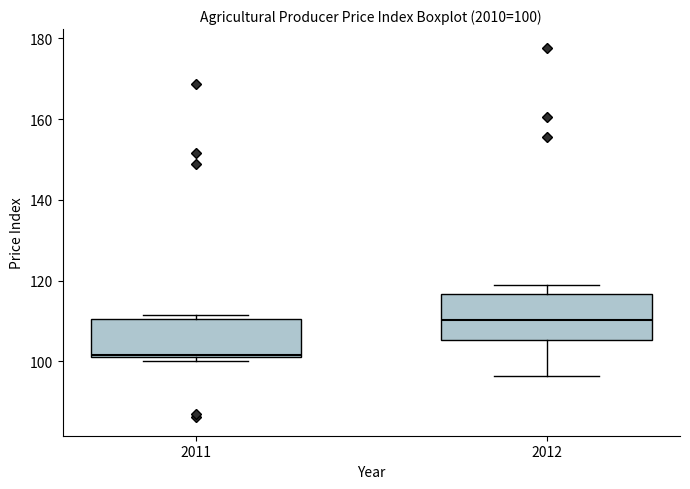

Which box has the highest median line?

2012